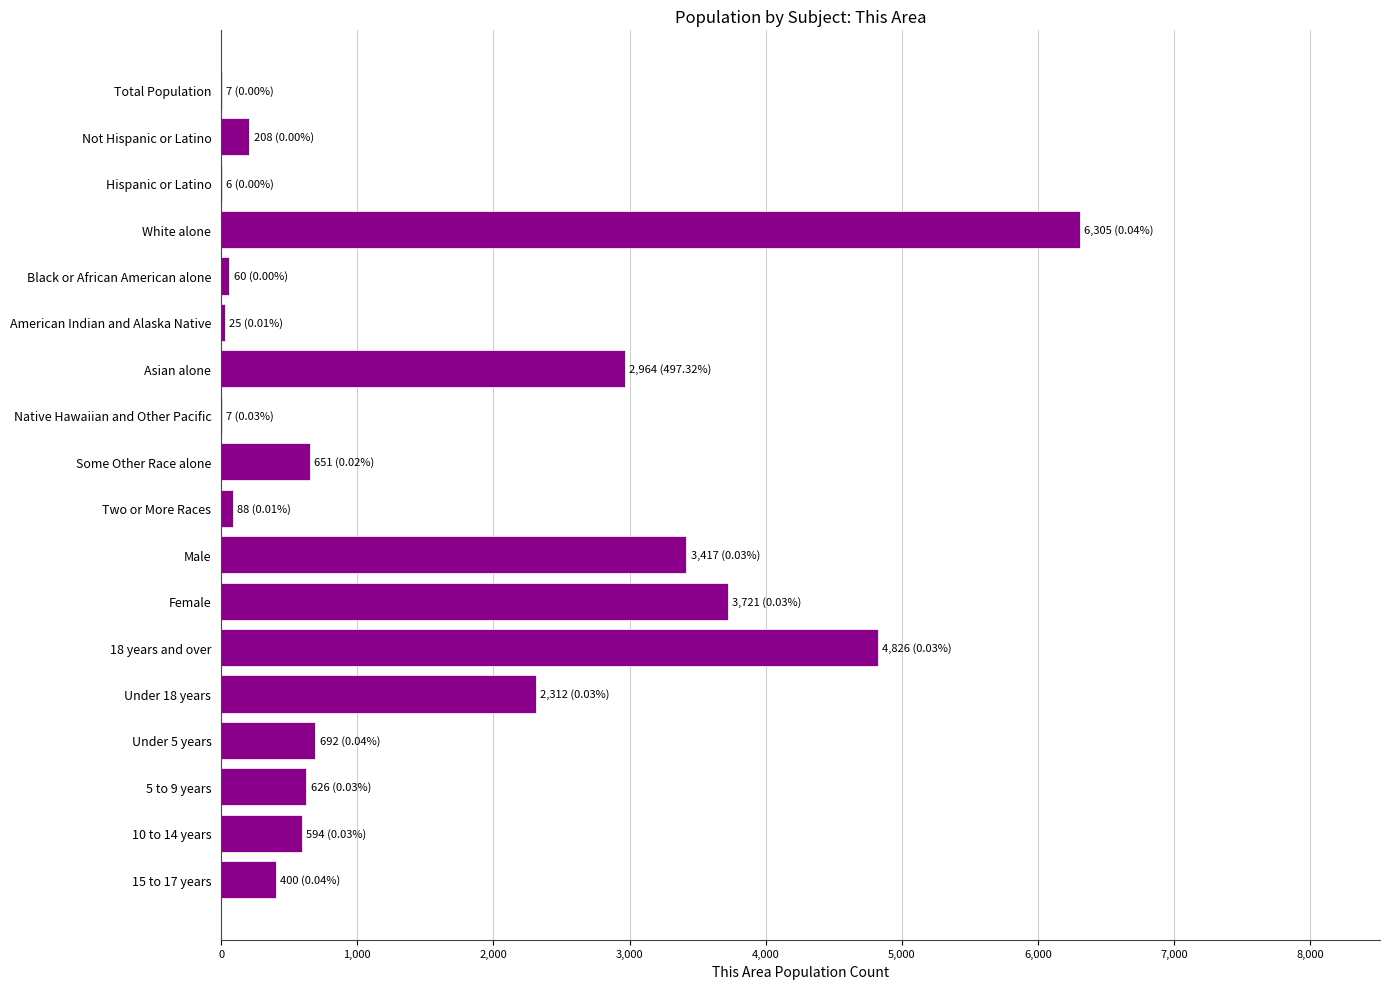

What is the change in value from Some Other Race alone to 18 years and over?

+4175